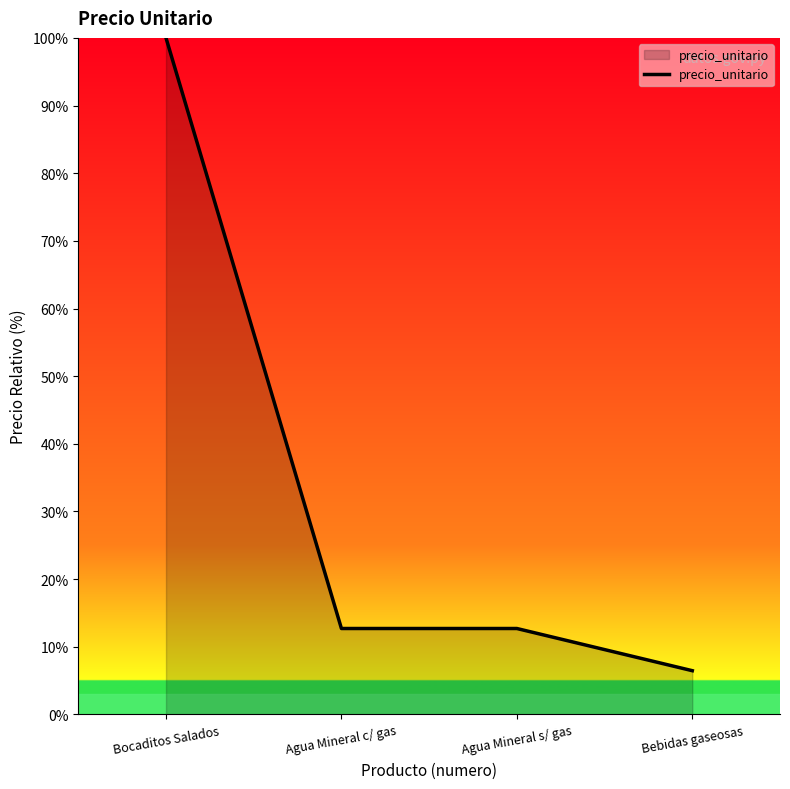

Reading left to right, what are all the values shown in this chart?

Bocaditos Salados=100.0	Agua Mineral c/ gas=12.7	Agua Mineral s/ gas=12.7	Bebidas gaseosas=6.5